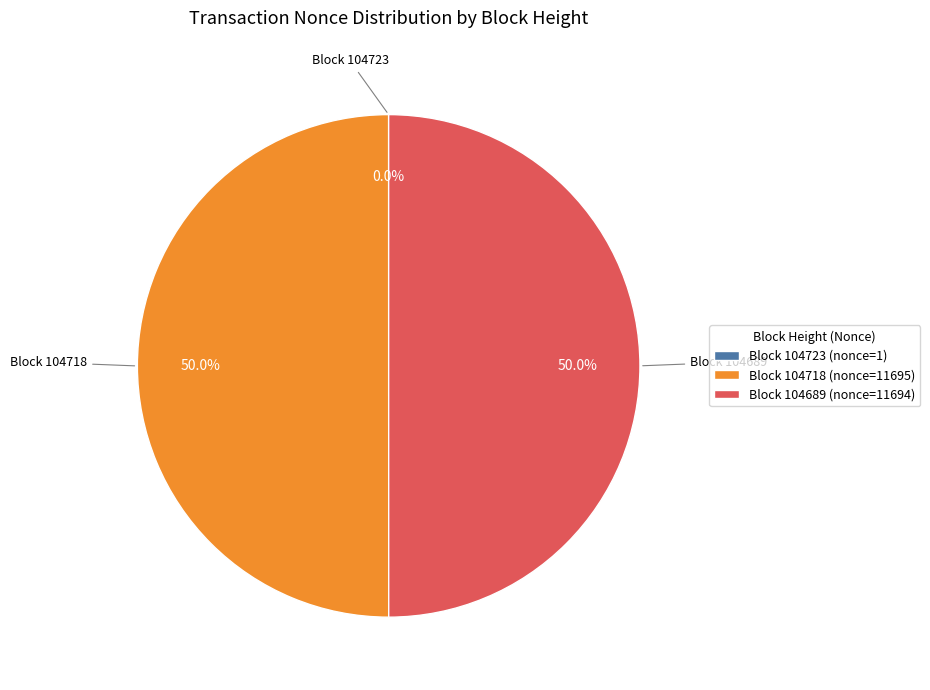

What portion of the pie excludes Block 104689 (nonce=11694)?

50.0%